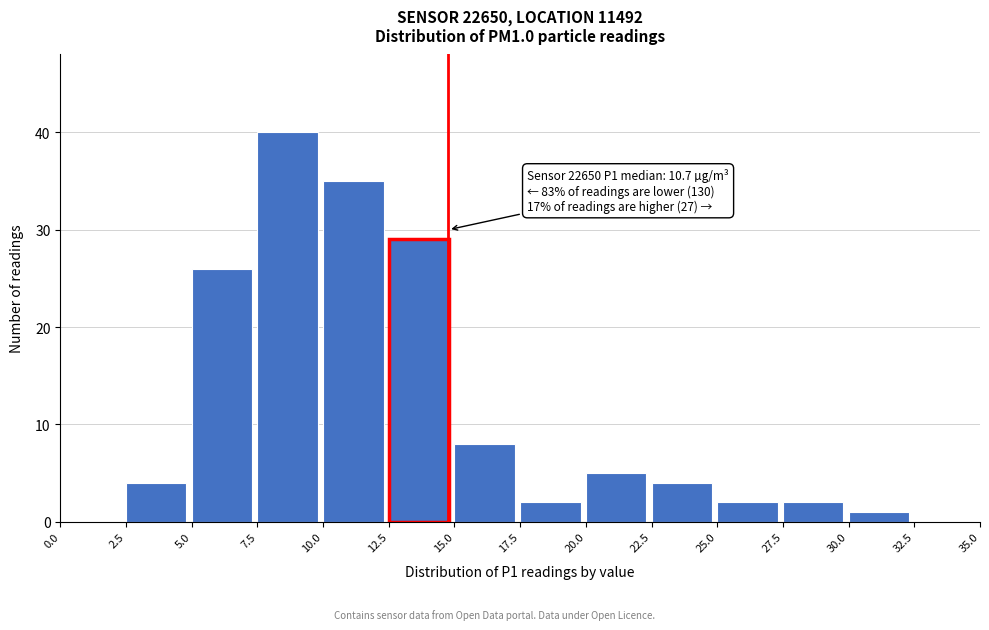

Over which range of the x-axis is the bar tallest?

7.5 to 10.0